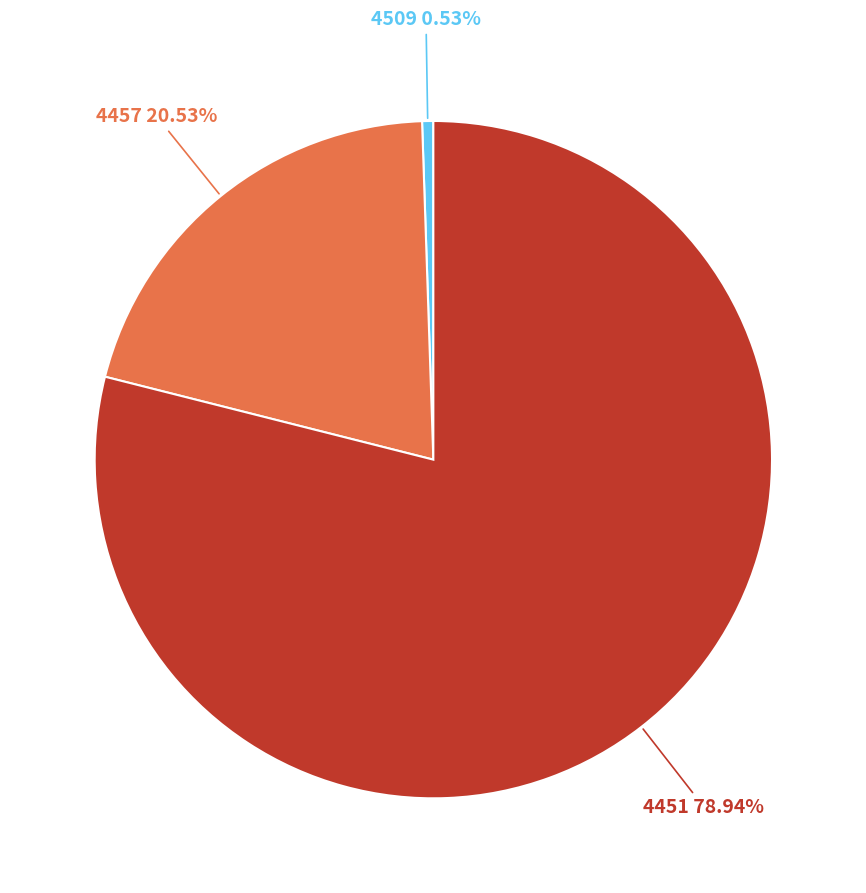

Combined, do 4451 and 4509 account for over 50%?

Yes